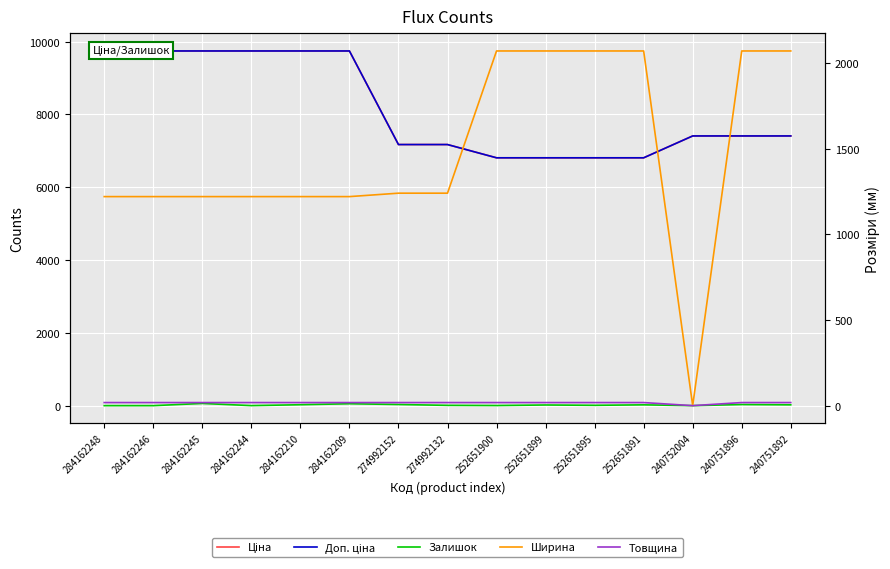

Reading left to right, transcribe all the data shown in this chart.

Ціна: 9744.6	9744.6	9744.6	9744.6	9744.6	9744.6	7173.5	7173.5	6809.2	6809.2	6809.2	6809.2	7410.0	7410.0	7410.0
Доп. ціна: 9744.6	9744.6	9744.6	9744.6	9744.6	9744.6	7173.5	7173.5	6809.2	6809.2	6809.2	6809.2	7410.0	7410.0	7410.0
Залишок: 0.0	0.0	60.0	1.0	25.0	52.0	31.0	8.0	3.0	18.0	9.0	22.0	0.0	30.0	22.0
Ширина: 1220.0	1220.0	1220.0	1220.0	1220.0	1220.0	1240.0	1240.0	2070.0	2070.0	2070.0	2070.0	0.0	2070.0	2070.0
Товщина: 18.0	18.0	18.0	18.0	18.0	18.0	18.0	18.0	18.0	18.0	18.0	18.0	0.0	18.0	18.0